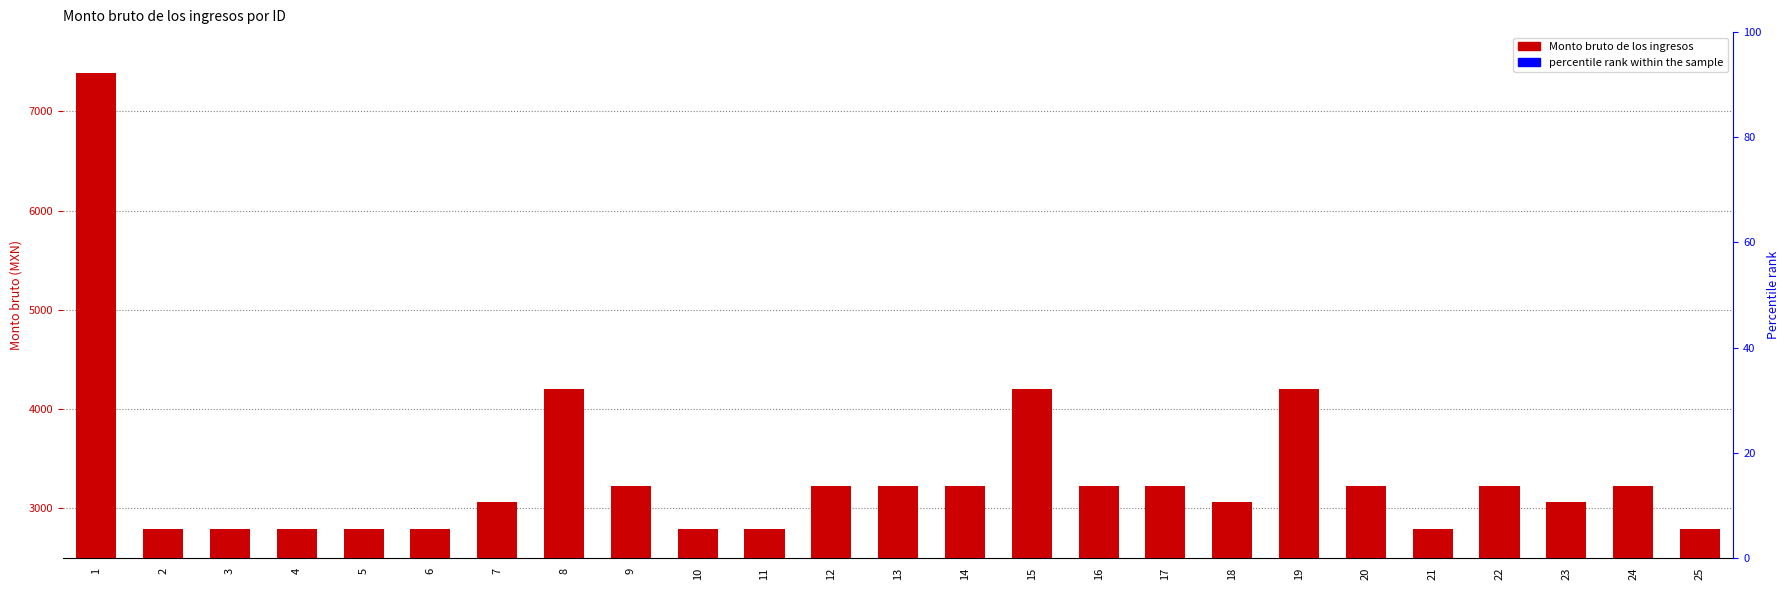

At which label does the data first exceed 3225?

1